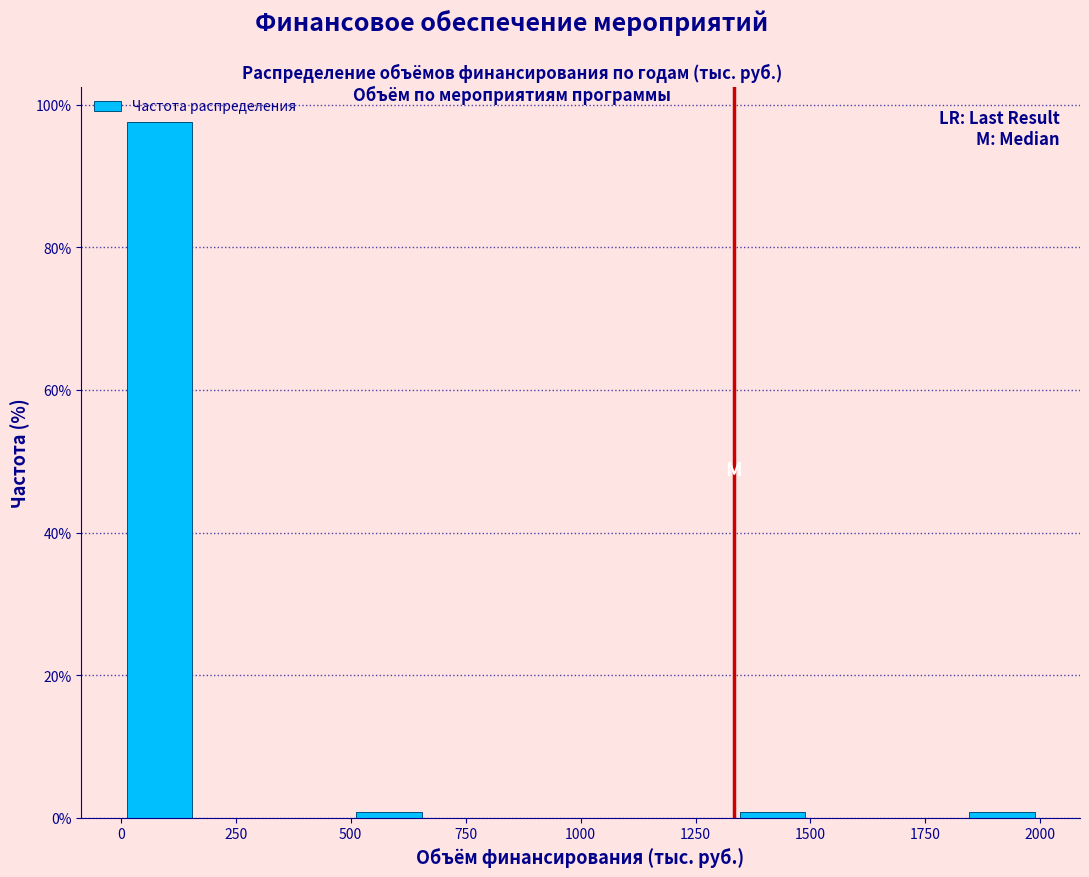

Read against the x-axis, roughly where is the centre of the tallest bar?

100